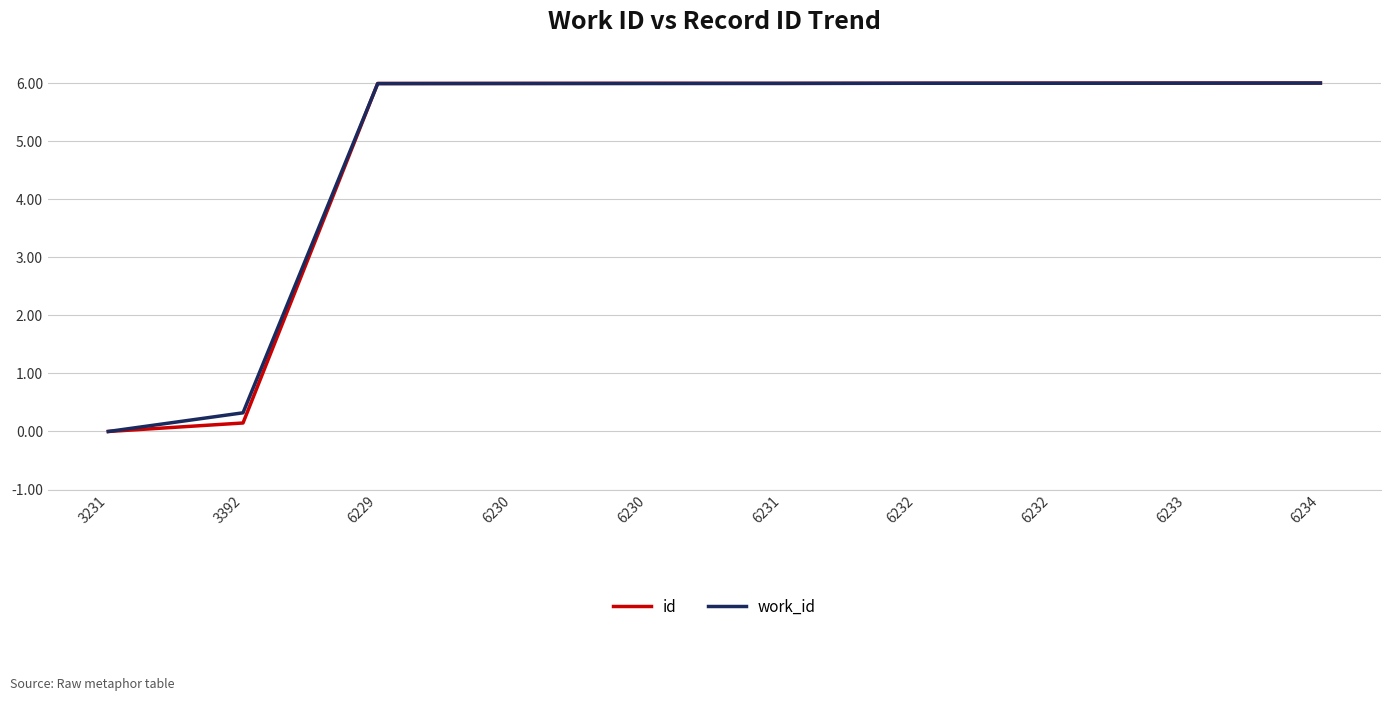

How many lines are shown in the chart?

2